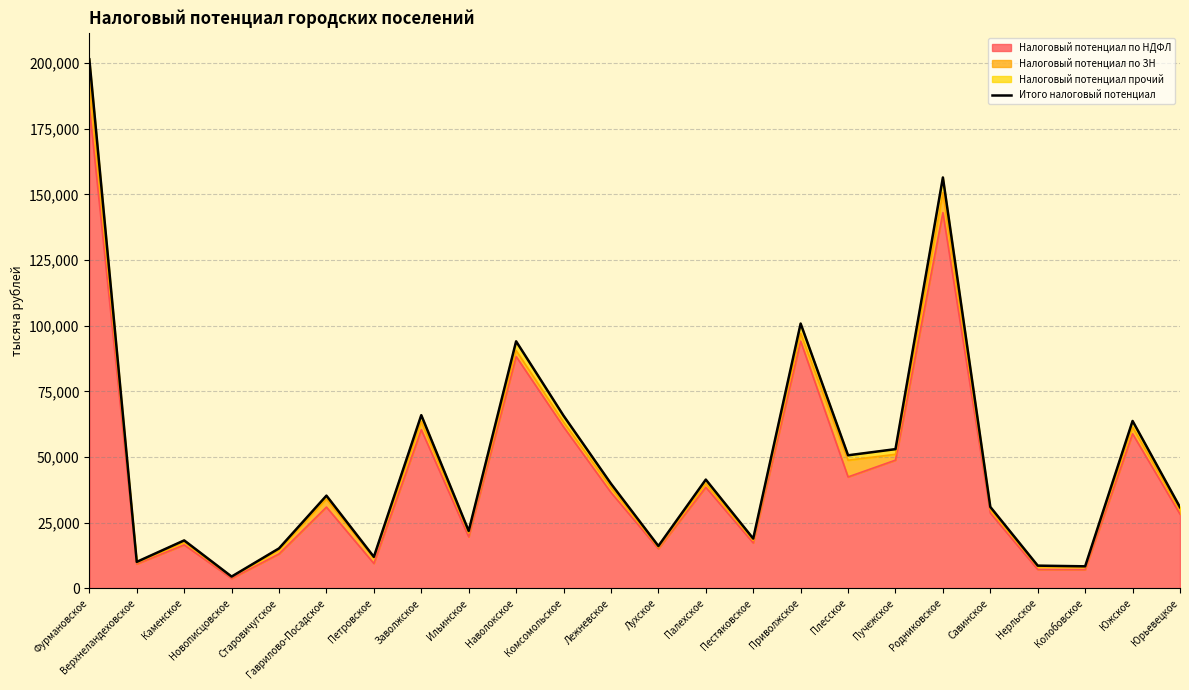

What is the maximum value shown in the chart?

201478.5